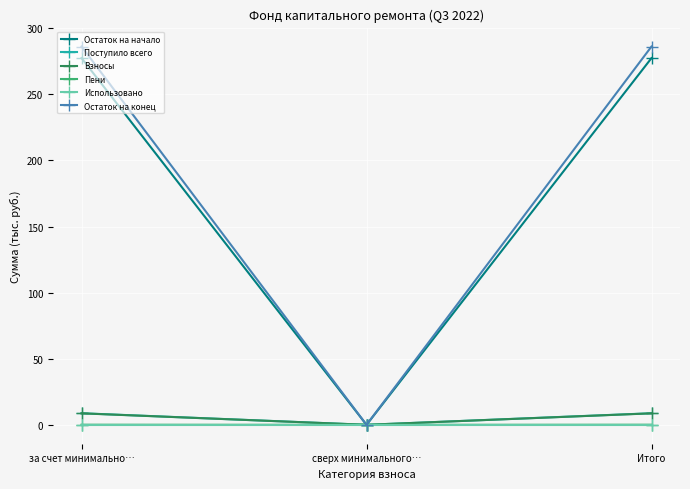

What position from the left is за счет минимально…?

1